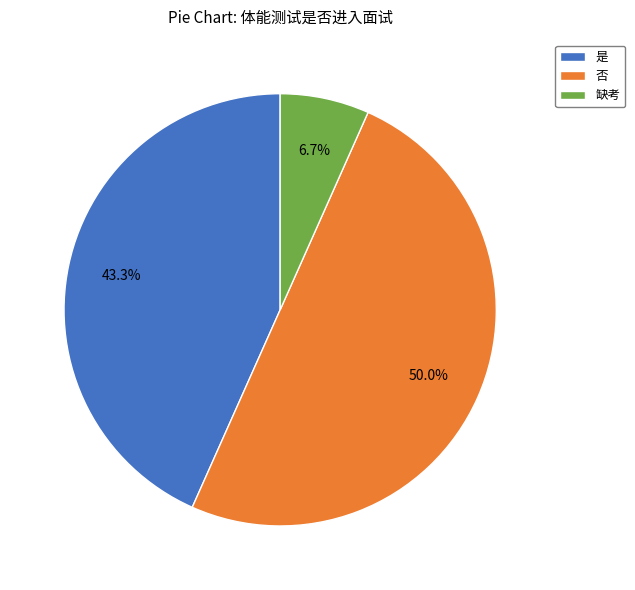

How many segments does this pie chart have?

3